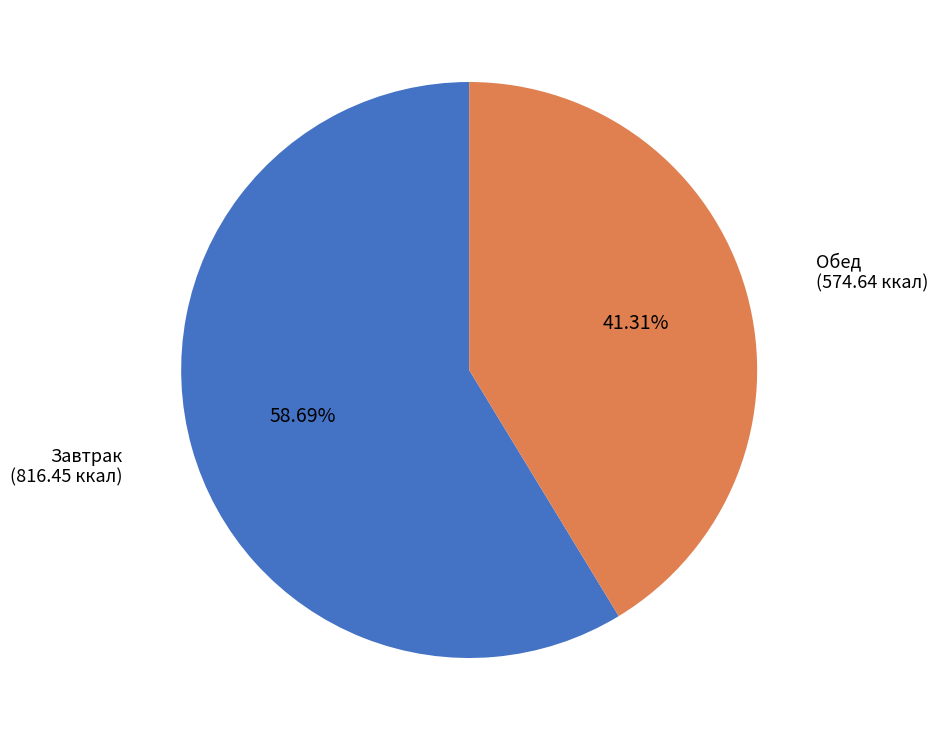

Which category has the biggest portion of the pie?

Завтрак